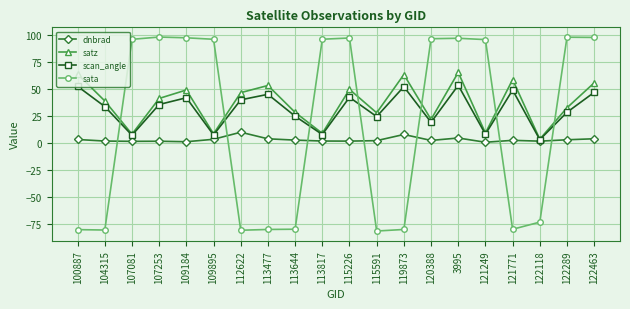

Which series has the largest total across all categories?

satz